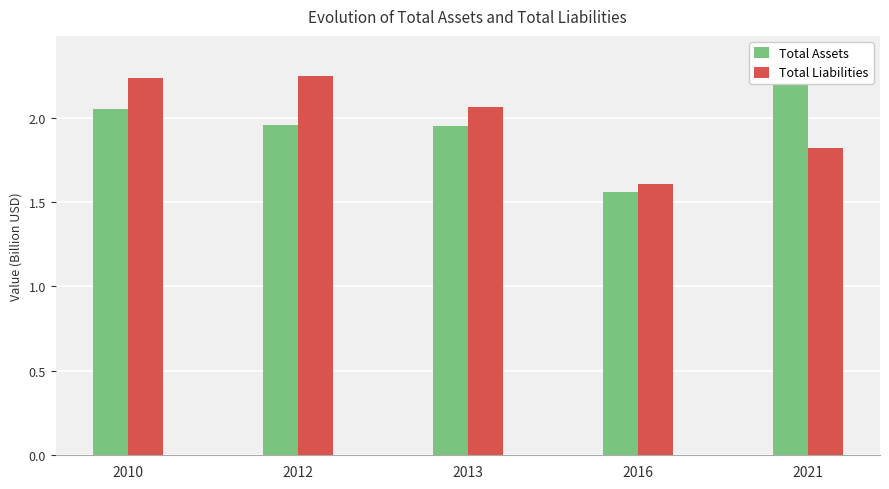

List the labels in order of Total Assets value, smallest first.

2016, 2013, 2012, 2010, 2021